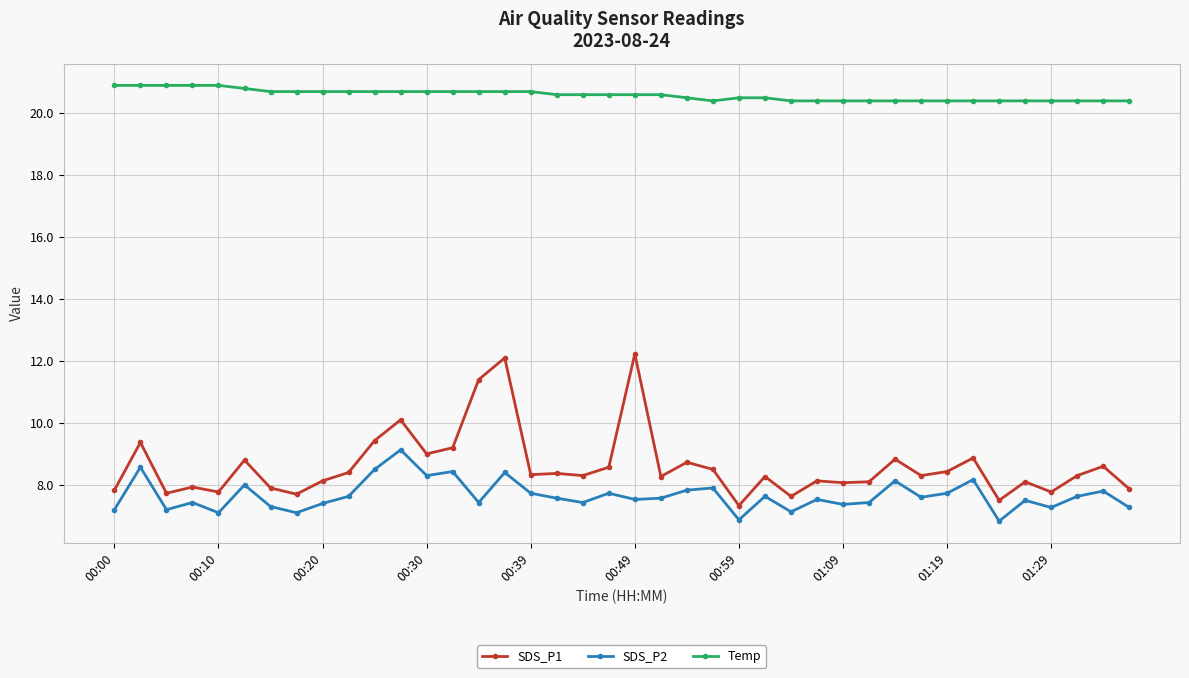

What is the minimum value shown in the chart?

6.8